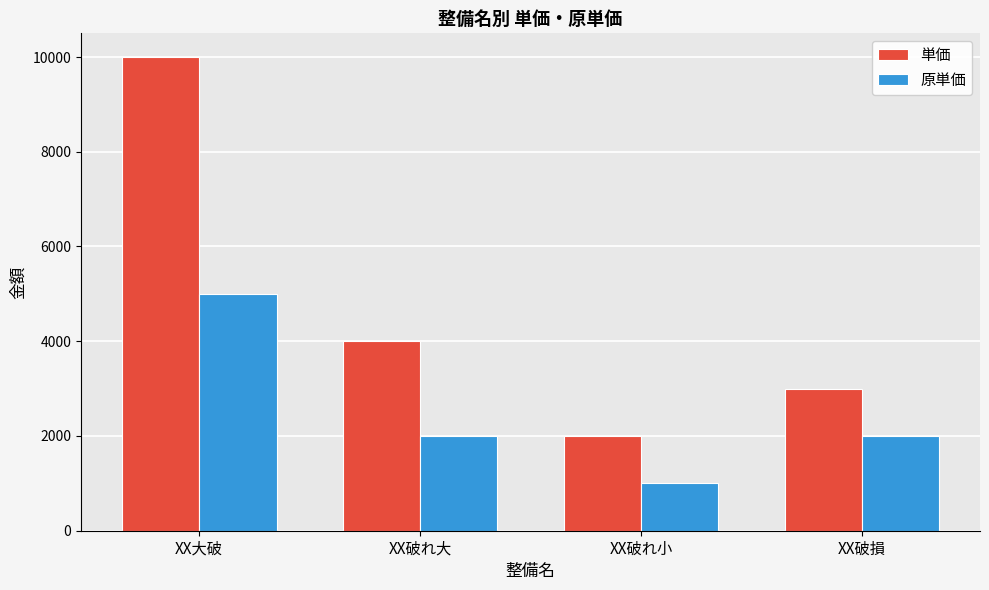

What is the approximate value of 原単価 at XX破れ大?

2000